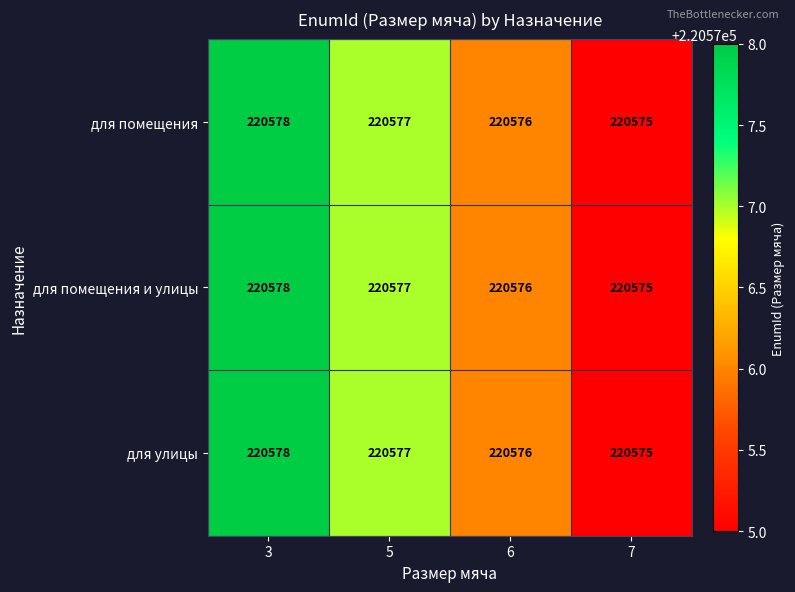

The для улицы series shows 53846 at 7. True or false?

False